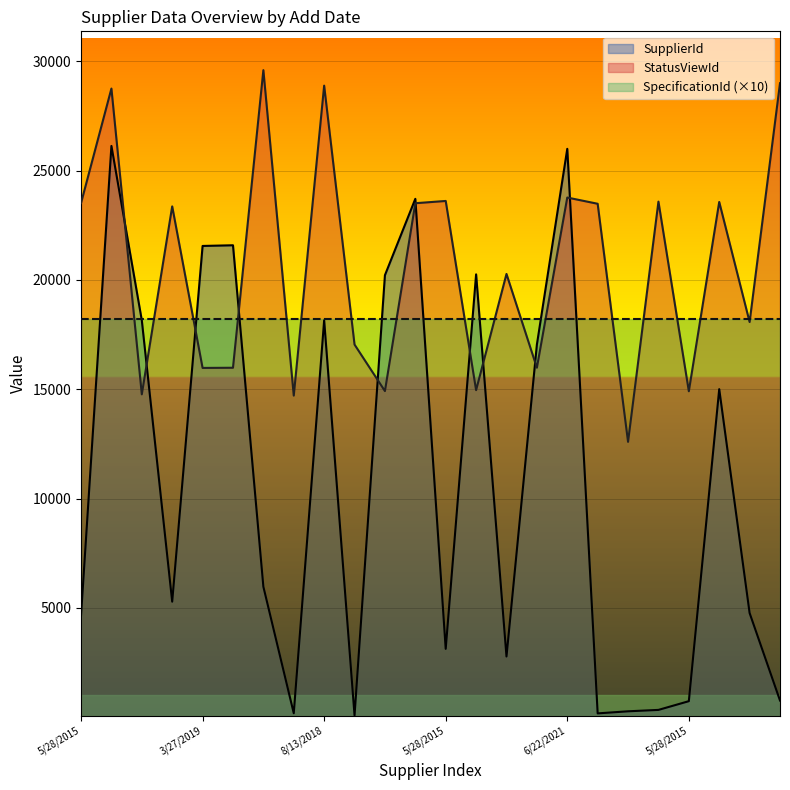

At which category does SupplierId reach its first local valley?

5/28/2015